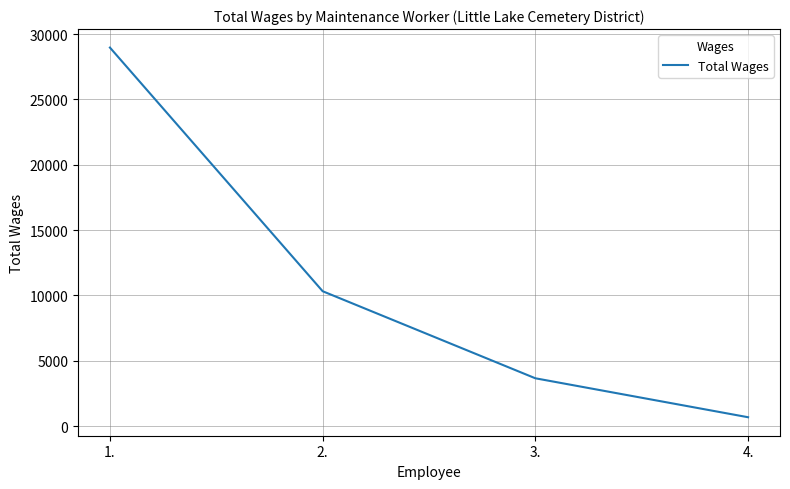

What is the minimum value shown in the chart?

676